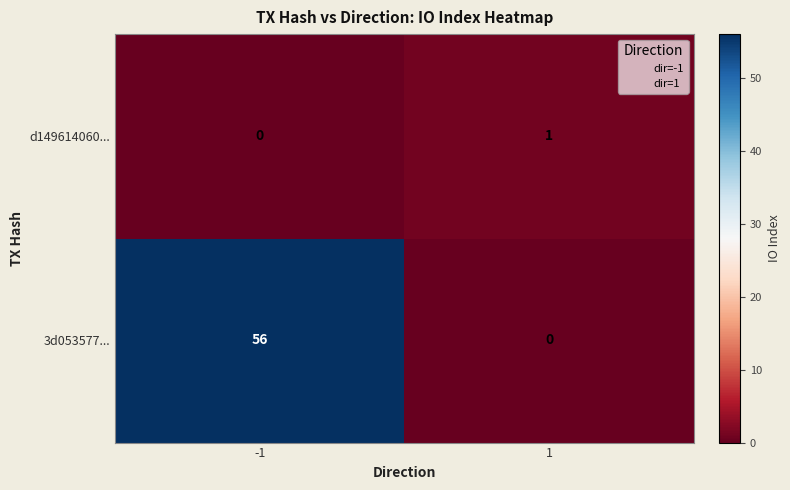

Reading left to right, list all the values displayed in this chart.

d149614060...: -1=0	1=1
3d053577...: -1=56	1=0